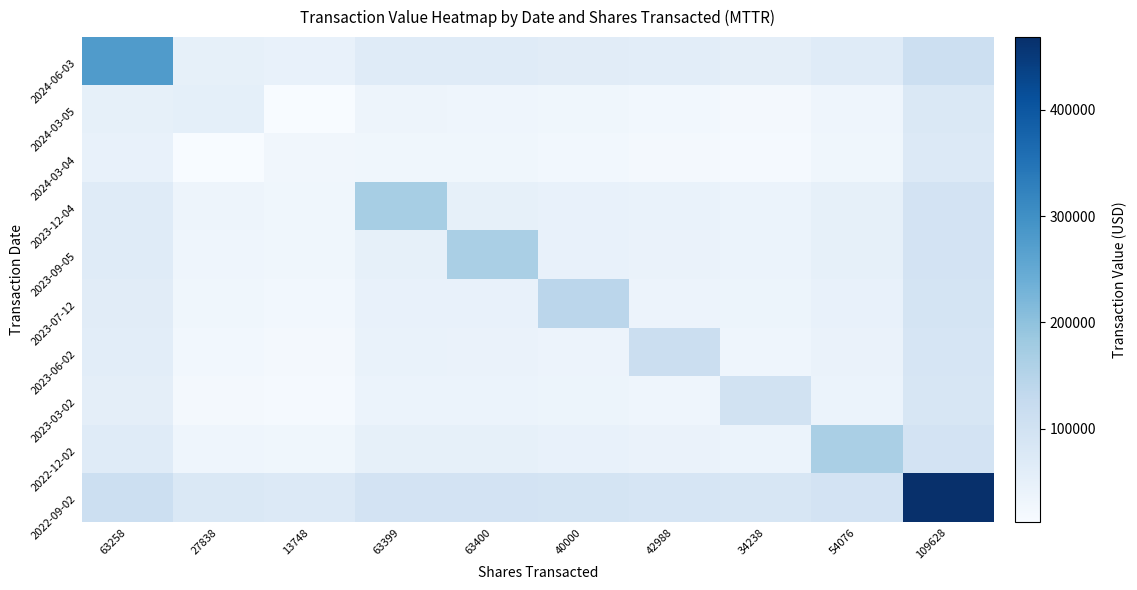

Reading right to left, transcribe all the data shown in this chart.

2024-06-03: 109628=111855.4	54076=66593.7	34238=56354.2	42988=58787.2	40000=62840.2	63400=66475.2	63399=67209.0	13748=45778.5	27838=49673.1	63258=277447.0
2024-03-05: 109628=78294.4	54076=33032.7	34238=22793.2	42988=25226.2	40000=29279.2	63400=32914.2	63399=33648.0	13748=12217.5	27838=53707.0	63258=49673.1
2024-03-04: 109628=74399.8	54076=29138.1	34238=18898.6	42988=21331.6	40000=25384.6	63400=29019.6	63399=29753.4	13748=27743.0	27838=12217.5	63258=45778.5
2023-12-04: 109628=95830.3	54076=50568.6	34238=40329.2	42988=42762.2	40000=46815.2	63400=50450.1	63399=170613.0	13748=29753.4	27838=33648.0	63258=67209.0
2023-09-05: 109628=95096.6	54076=49834.8	34238=39595.3	42988=42028.3	40000=46081.3	63400=165721.0	63399=50450.1	13748=29019.6	27838=32914.2	63258=66475.2
2023-07-12: 109628=91461.6	54076=46199.8	34238=35960.4	42988=38393.4	40000=141488.0	63400=46081.3	63399=46815.2	13748=25384.6	27838=29279.2	63258=62840.2
2023-06-02: 109628=87408.6	54076=42146.8	34238=31907.4	42988=114468.0	40000=38393.4	63400=42028.3	63399=42762.2	13748=21331.6	27838=25226.2	63258=58787.2
2023-03-02: 109628=84975.6	54076=39713.8	34238=98248.0	42988=31907.4	40000=35960.4	63400=39595.3	63399=40329.2	13748=18898.6	27838=22793.2	63258=56354.2
2022-12-02: 109628=95215.1	54076=166511.0	34238=39713.8	42988=42146.8	40000=46199.8	63400=49834.8	63399=50568.6	13748=29138.1	27838=33032.7	63258=66593.7
2022-09-02: 109628=468256.0	54076=95215.1	34238=84975.6	42988=87408.6	40000=91461.6	63400=95096.6	63399=95830.3	13748=74399.8	27838=78294.4	63258=111855.4